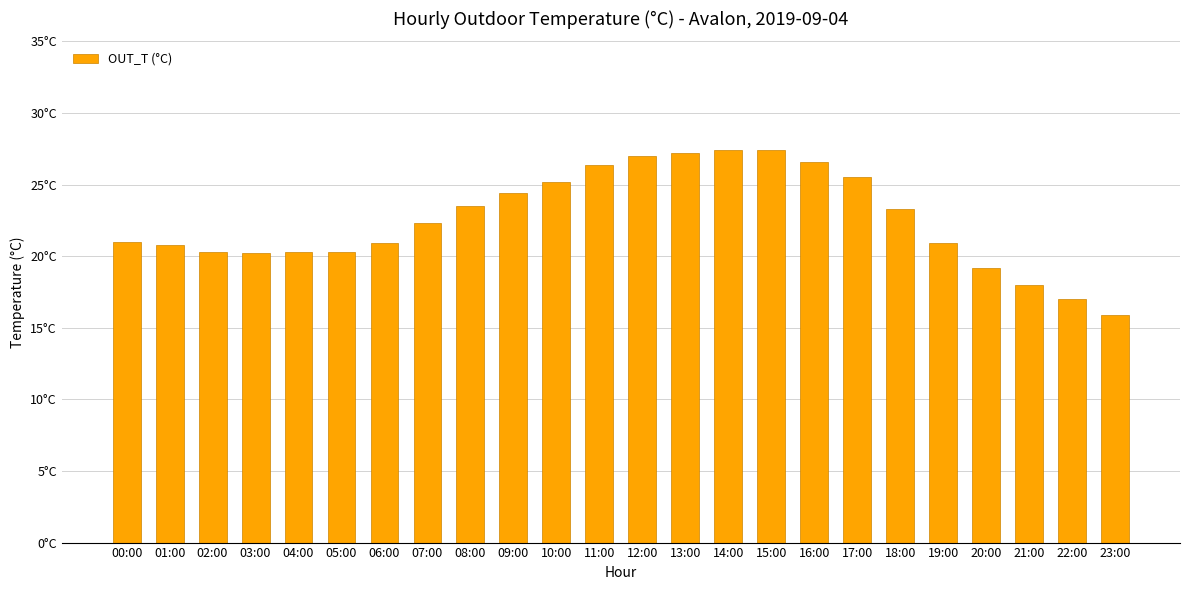

Does the chart contain any negative values?

No